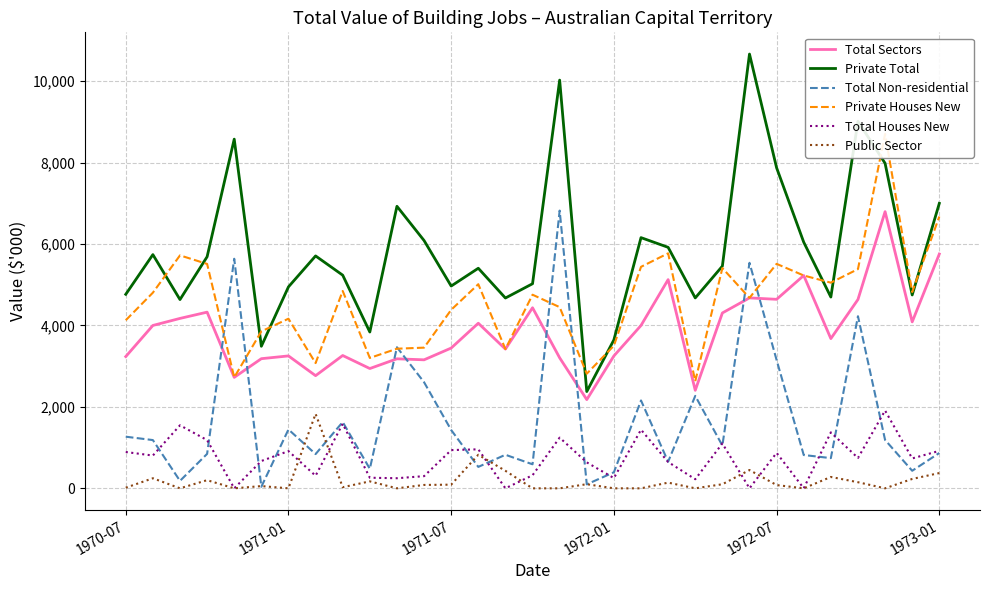

What is the maximum value for Total Houses New?

1910